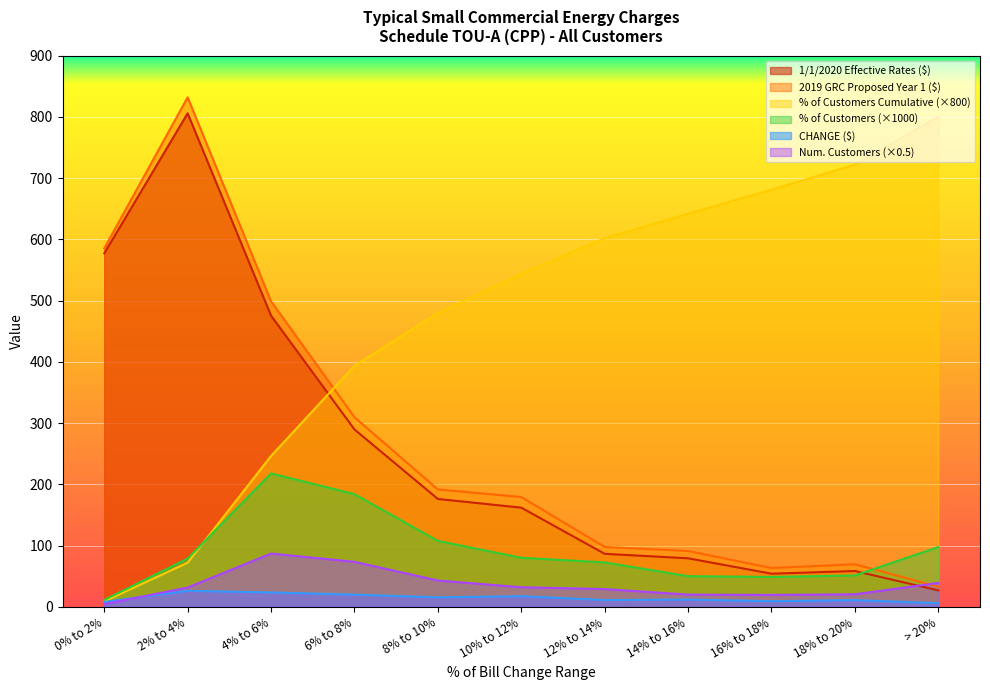

The 2019 GRC Phase 2 Proposed series shows 143.4 at 12% to 14%. True or false?

False